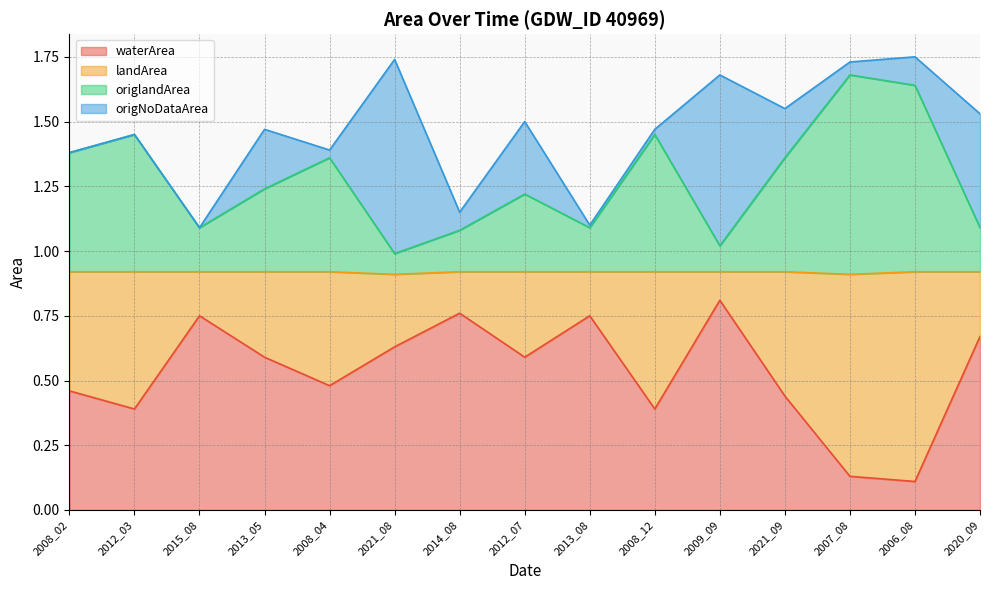

What are all the series names shown in the legend?

waterArea, landArea, origlandArea, origNoDataArea